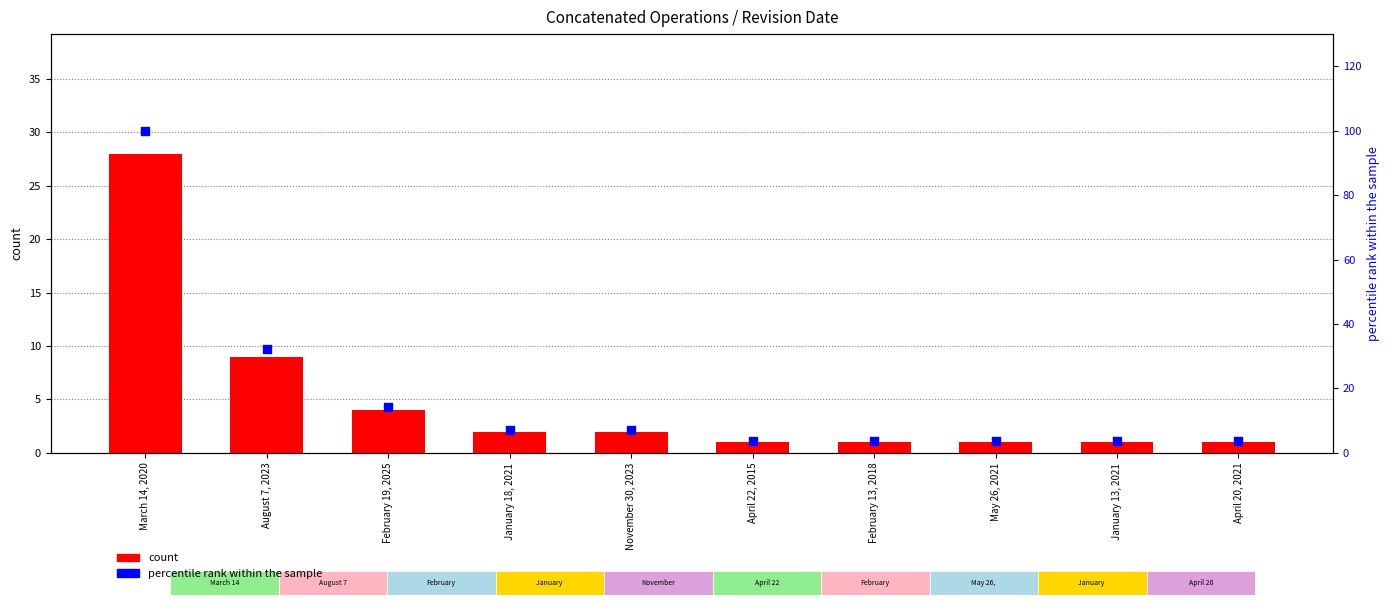

Which series has the widest spread of Y values?

percentile rank within the sample